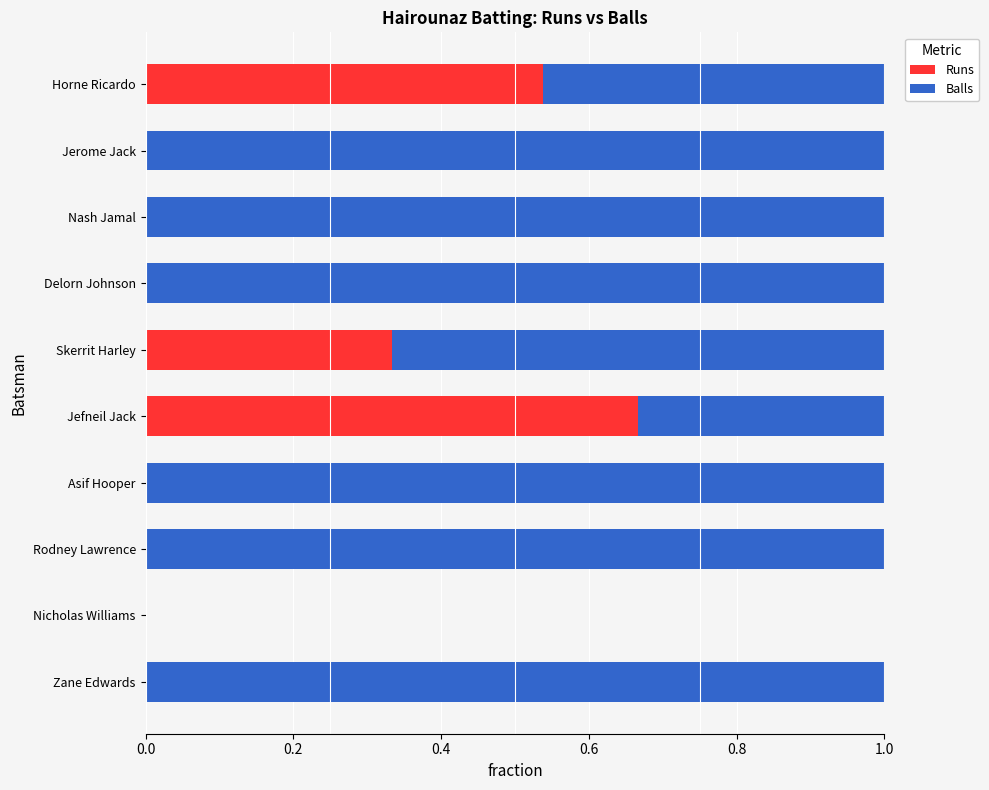

What is the total value across all series at Jerome Jack?

1.0